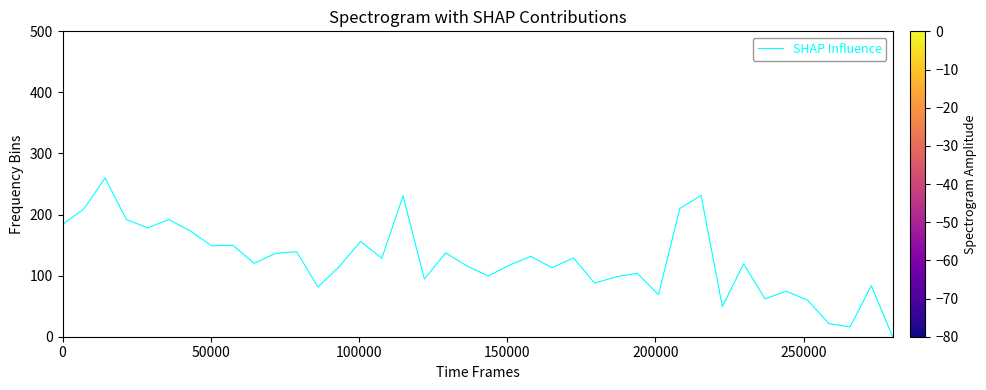

What is the difference between the maximum and minimum values?

260.0